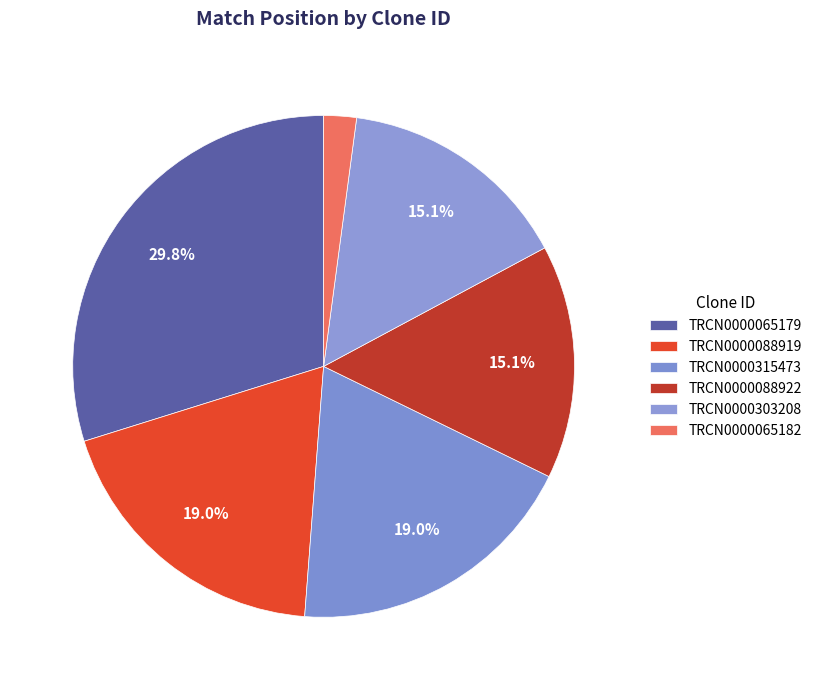

Between TRCN0000088922 and TRCN0000065179, which is larger?

TRCN0000065179